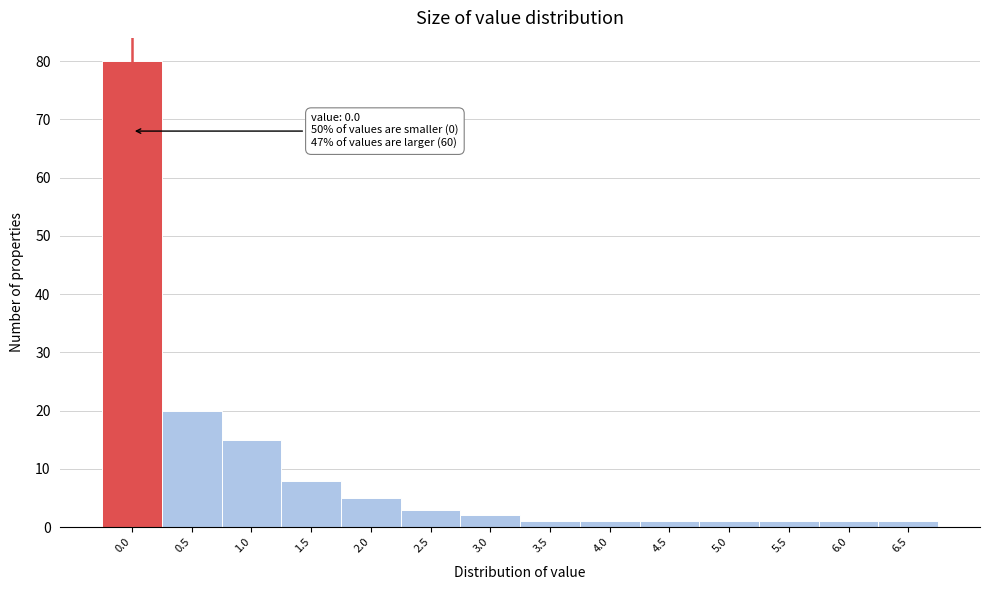

Reading left to right, transcribe all the data shown in this chart.

80	20	15	8	5	3	2	1	1	1	1	1	1	1